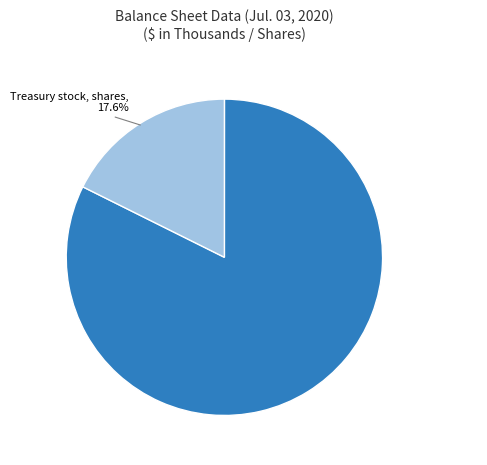

Which slice is the largest?

Common stock, shares issued